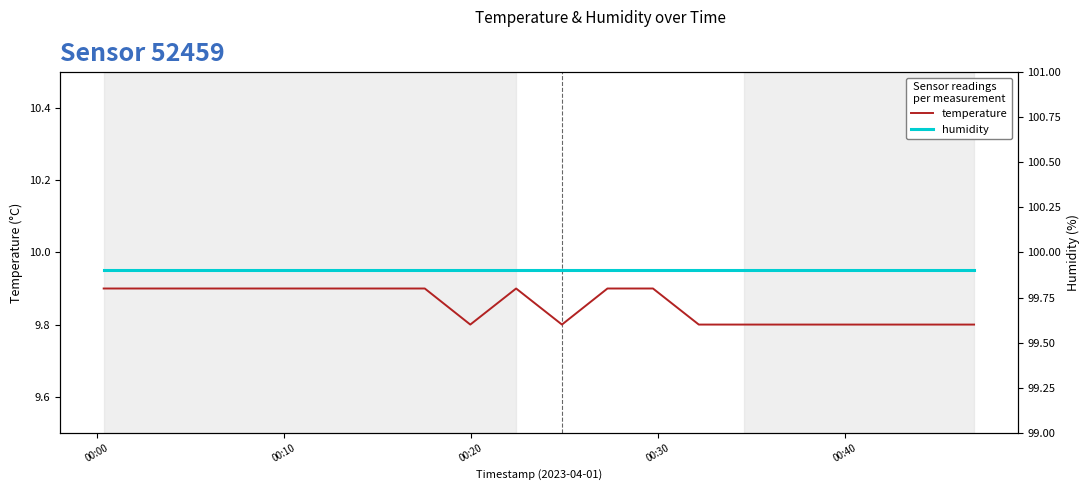

Reading left to right, list all the values displayed in this chart.

temperature: 9.9	9.9	9.9	9.9	9.9	9.9	9.9	9.9	9.8	9.9	9.8	9.9	9.9	9.8	9.8	9.8	9.8	9.8	9.8	9.8
humidity: 99.9	99.9	99.9	99.9	99.9	99.9	99.9	99.9	99.9	99.9	99.9	99.9	99.9	99.9	99.9	99.9	99.9	99.9	99.9	99.9